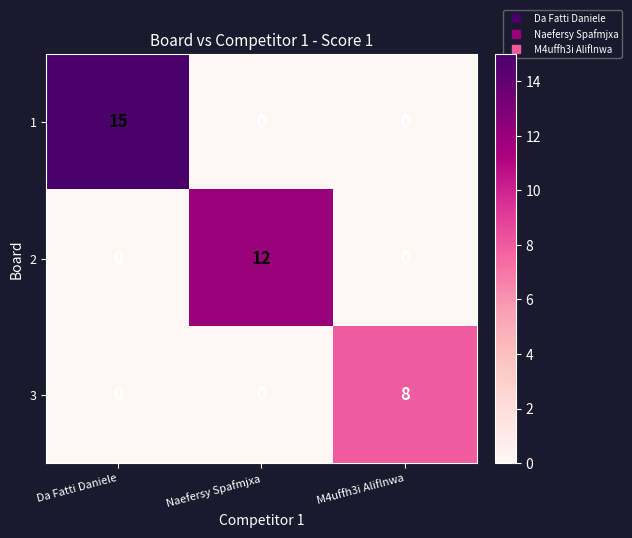

At which category is the sum across all series the highest?

Da Fatti Daniele